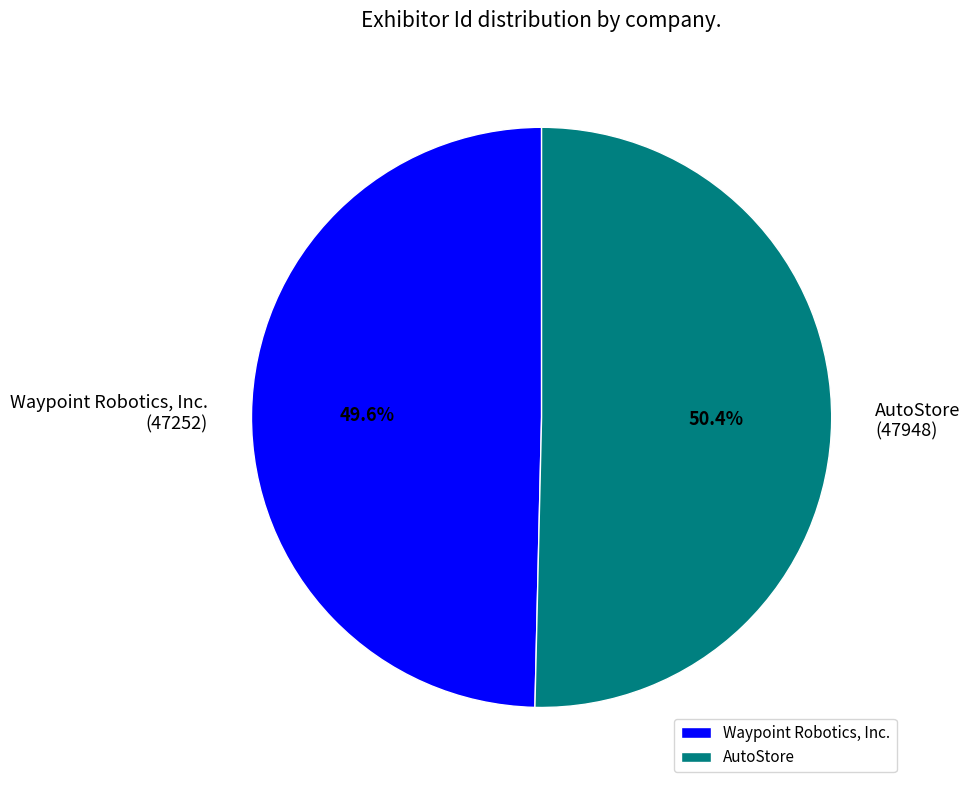

Which has a higher value, AutoStore or Waypoint Robotics, Inc.?

AutoStore